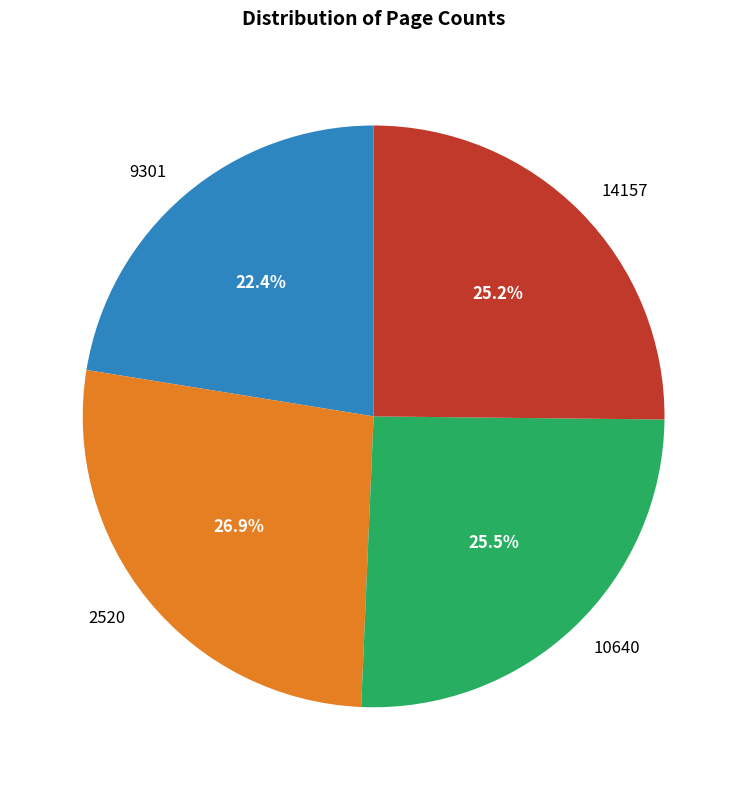

Which slice is the smallest?

9301